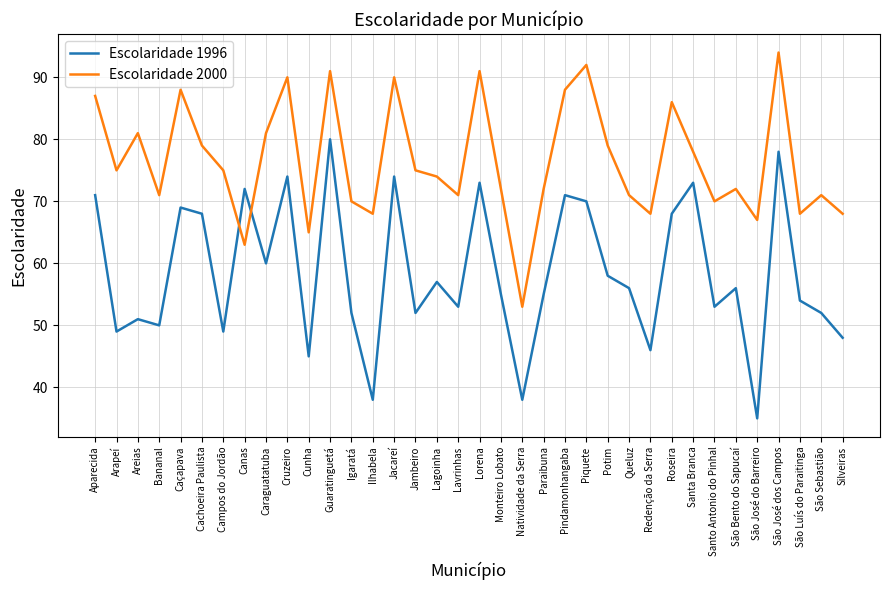

At which label is Escolaridade 1996 closest to 57?

Lagoinha